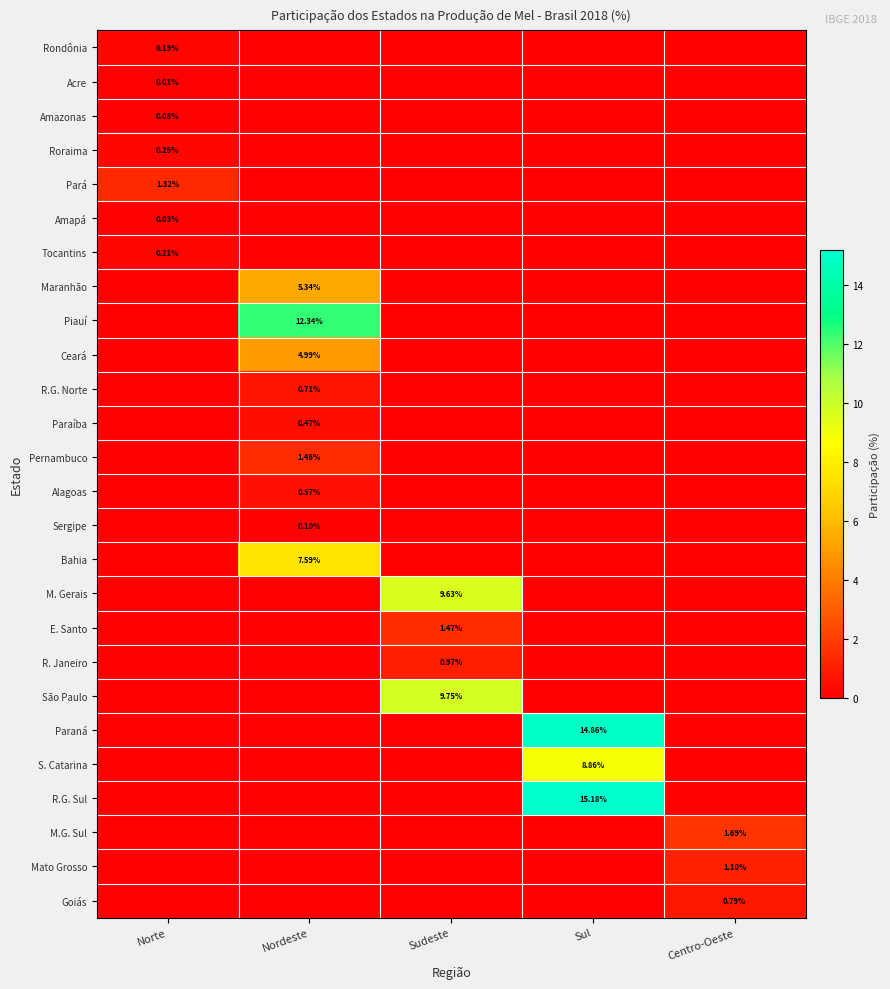

At which category is the sum across all series the highest?

Sul